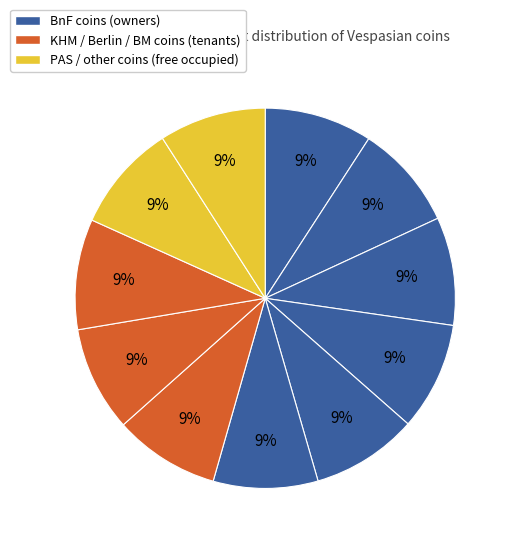

How many slices are in this pie chart?

11